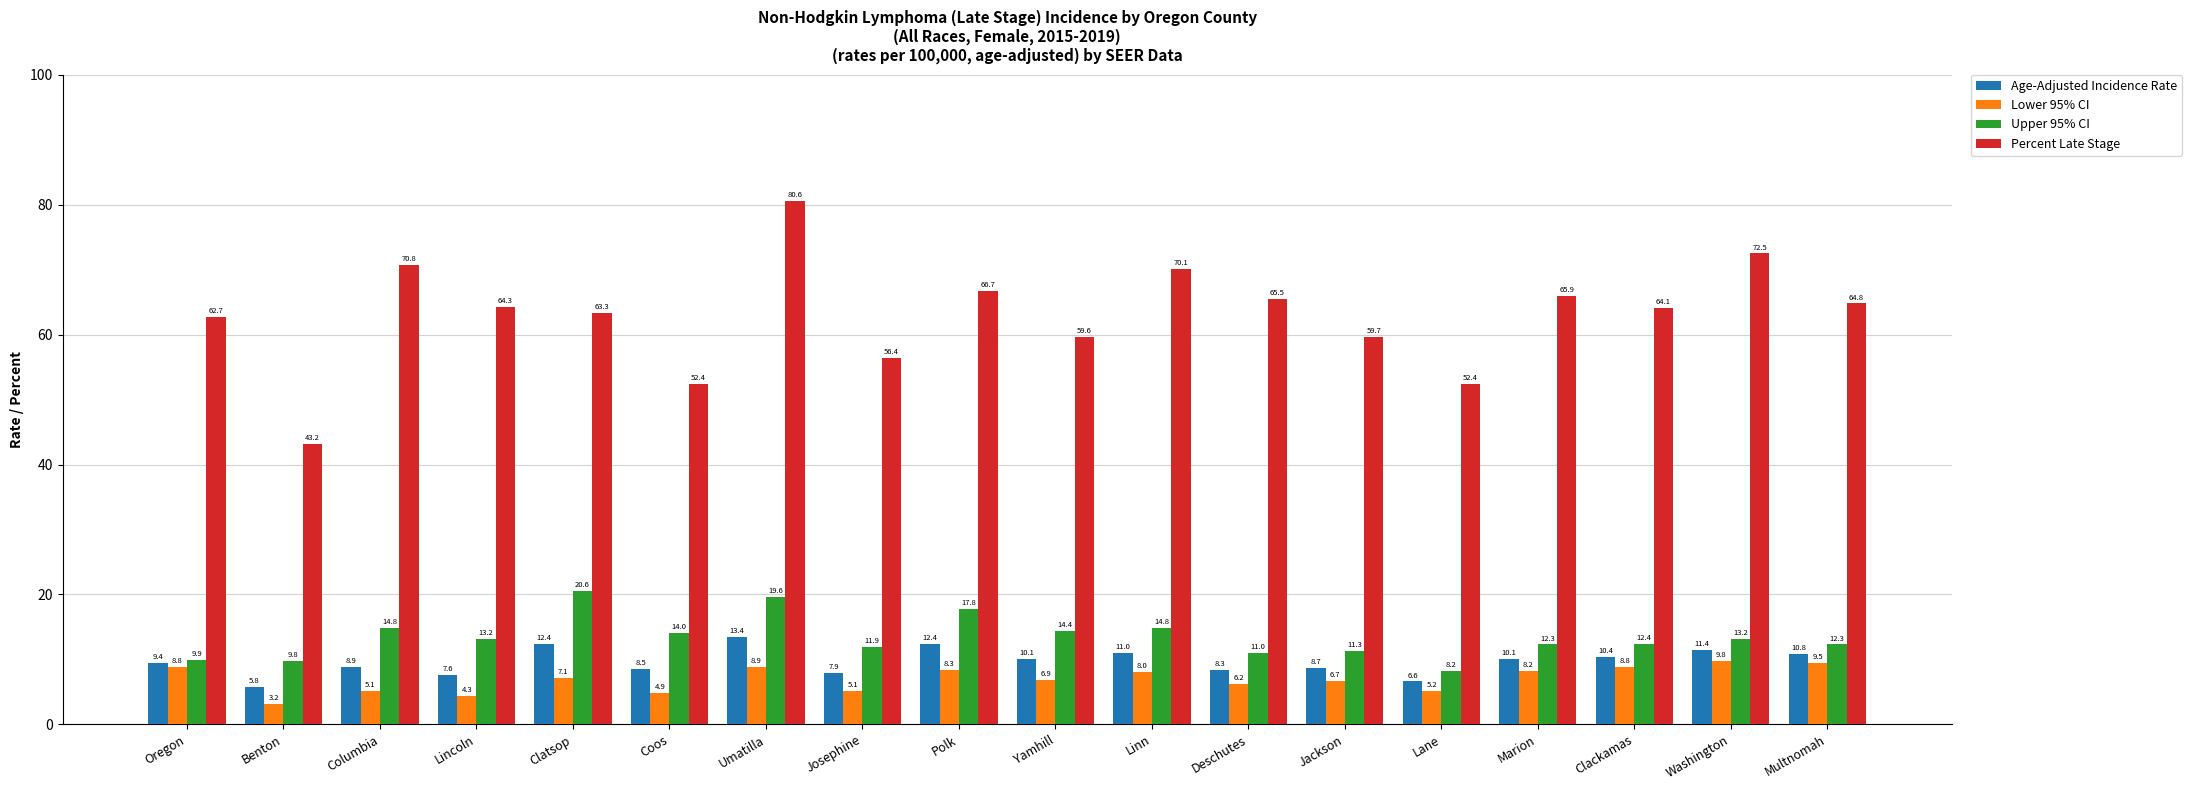

True or false: Lower 95% CI has a value of 17.1 at Multnomah.

False